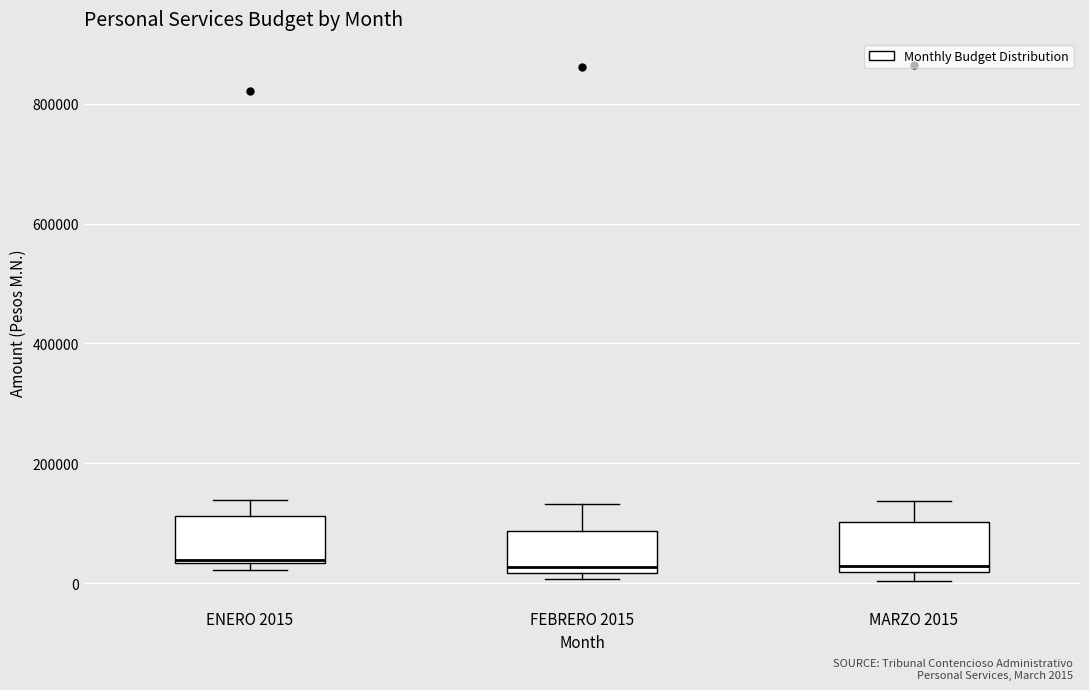

Where is the upper edge of the box for MARZO 2015 on the y-axis? The values are not printed on the chart, so give them approximately, as read against the axis.

100000